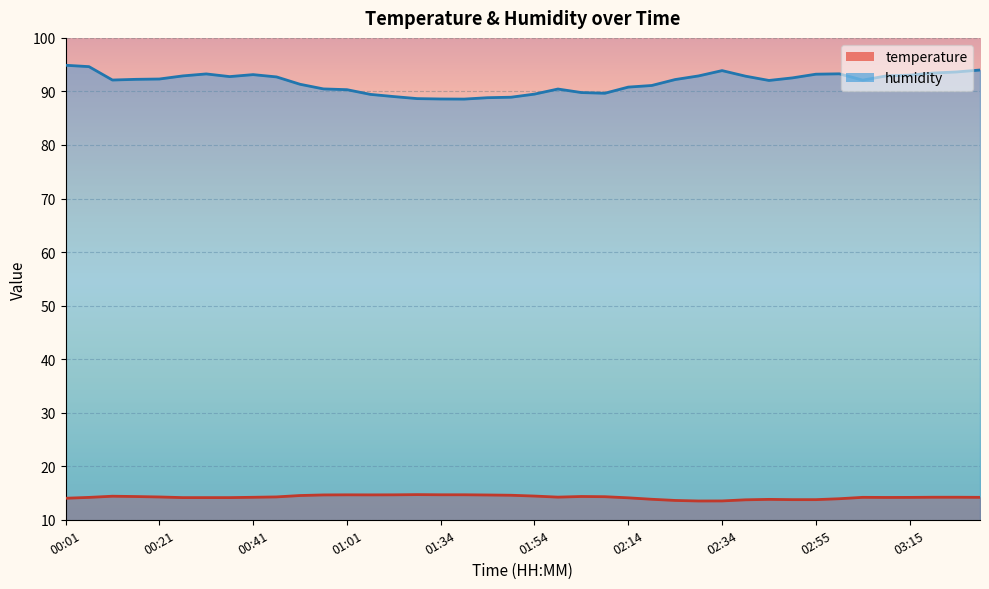

The temperature series shows 4.5 at 00:11. True or false?

False